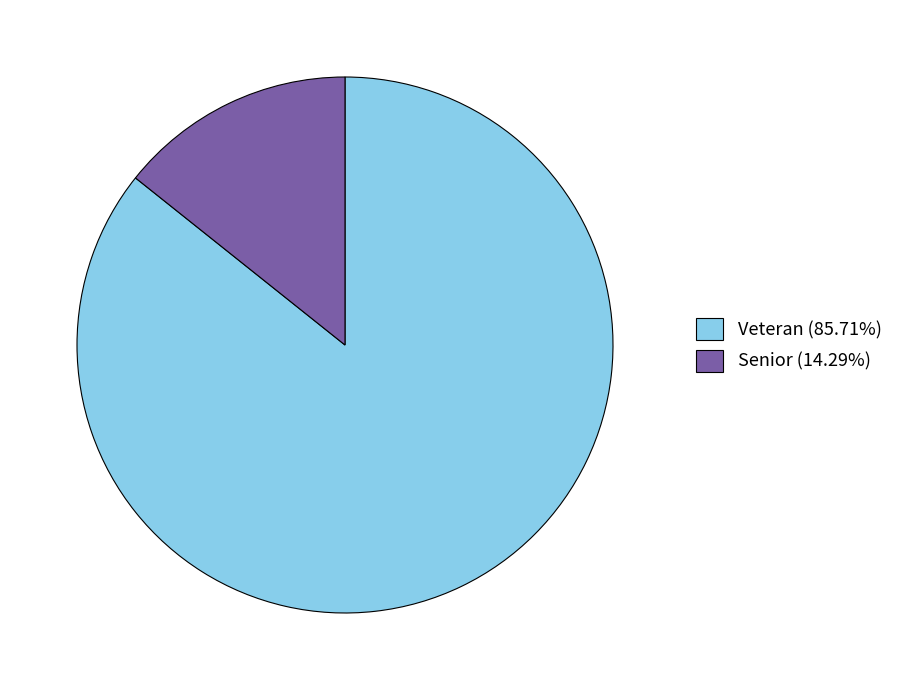

Combined, do Senior (14.29%) and Veteran (85.71%) account for over 50%?

Yes